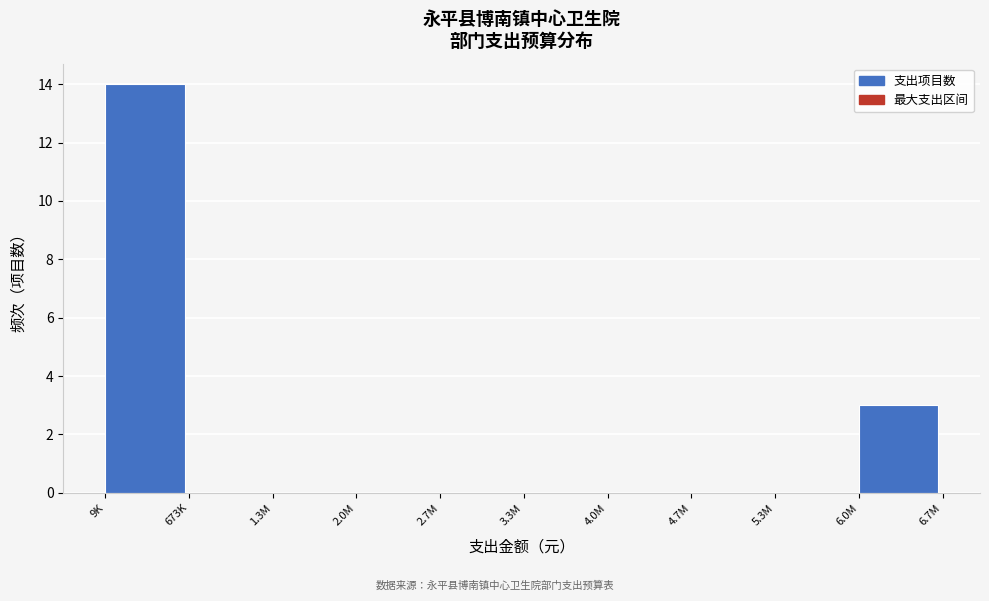

Reading right to left, extract all data points from this chart.

6.0M=3	5.3M=0	4.7M=0	4.0M=0	3.3M=0	2.7M=0	2.0M=0	1.3M=0	673K=0	9K=14